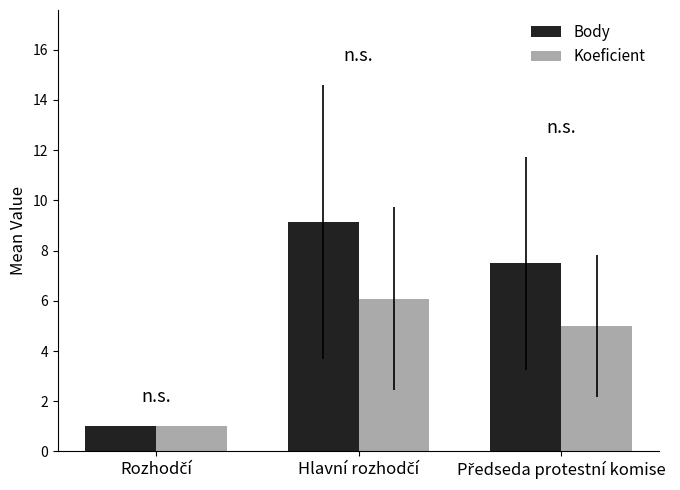

Are the bars grouped side by side (vs. stacked)?

Yes